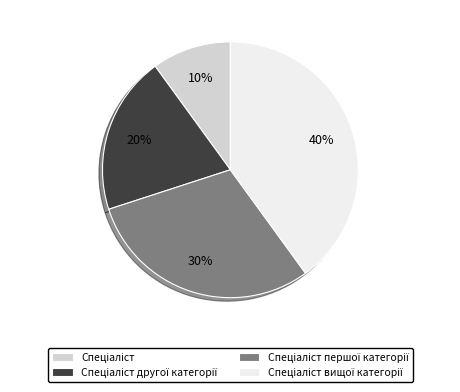

To the nearest percent, what is the difference between the largest and smallest slice percentages?

30%